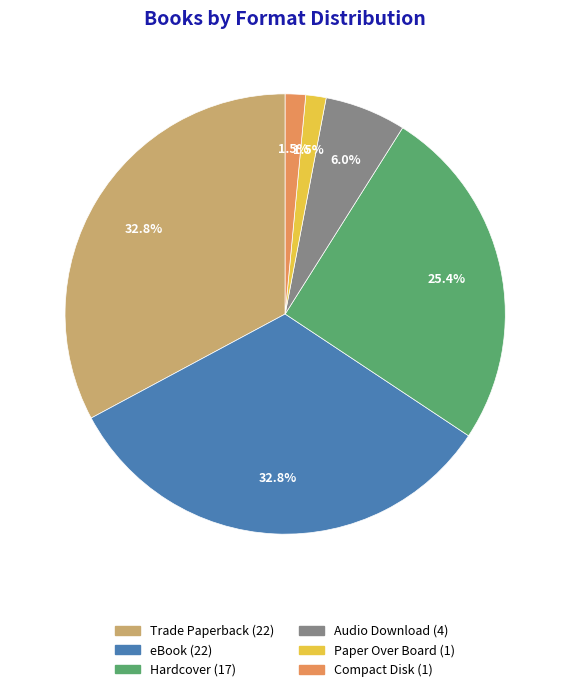

Between Hardcover and eBook, which is larger?

eBook